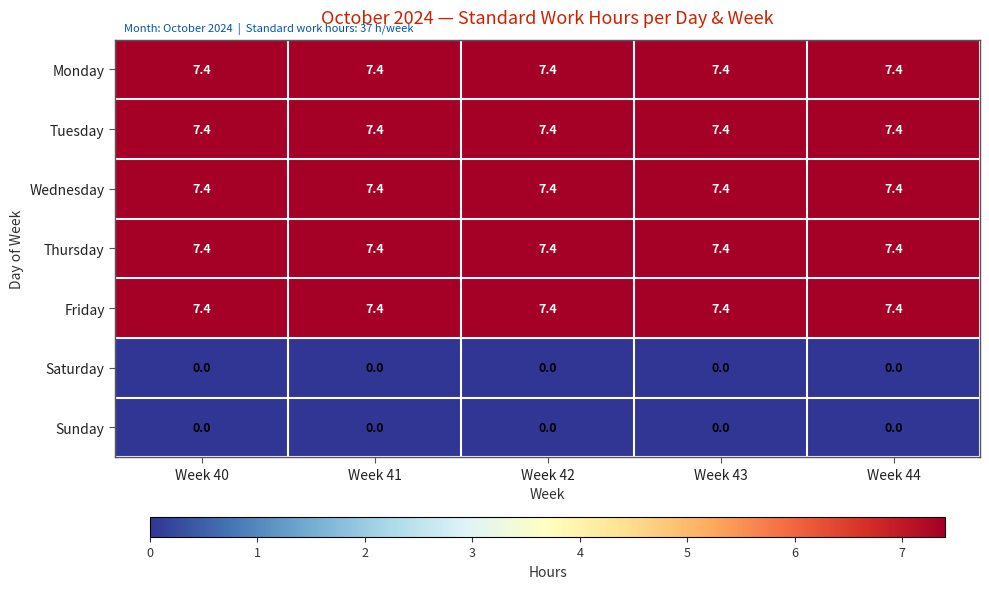

What is the lowest value of the Wednesday series?

7.4